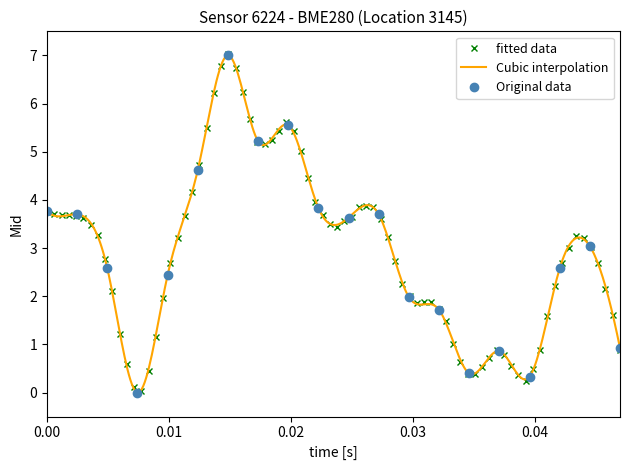

What is the value of the Original data point at the 15th from the left?

0.4